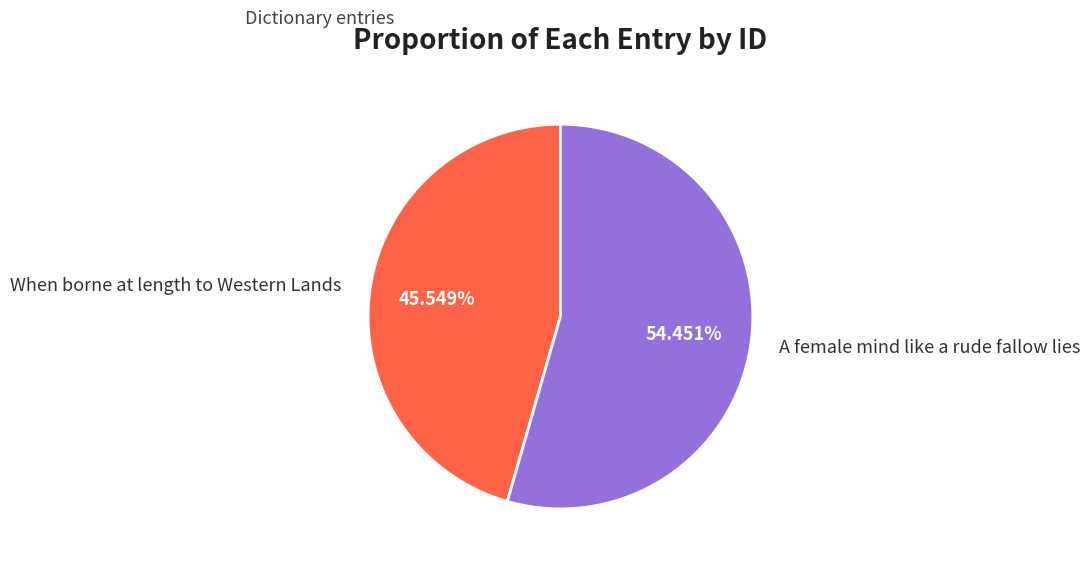

Combined, what portion of the pie is When borne at length to Western Lands and A female mind like a rude fallow lies?

100.0%